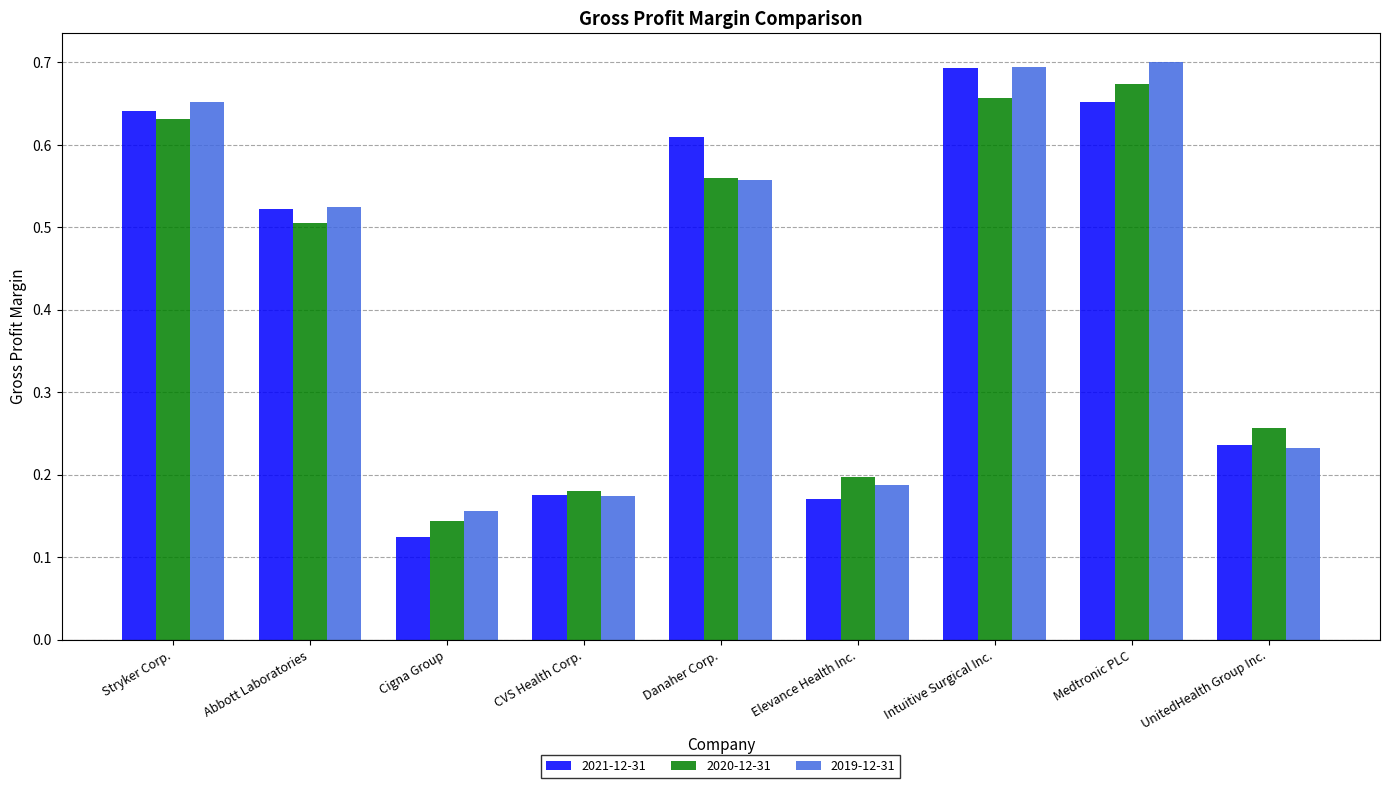

Where is 2021-12-31 nearest to the value 0?

Cigna Group